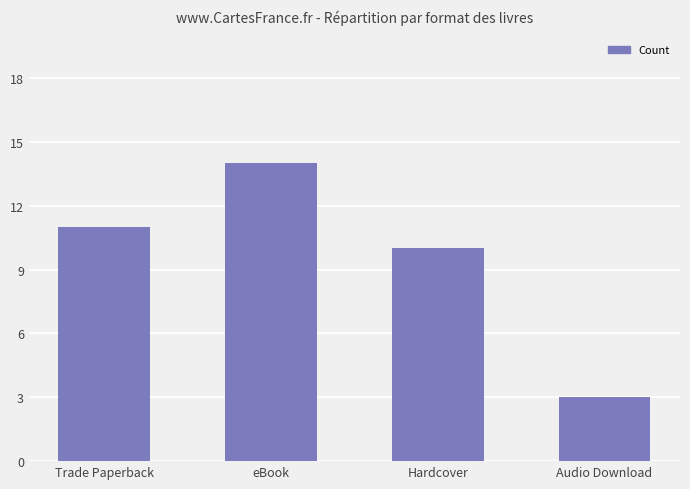

What is the ratio of the value at Trade Paperback to the value at Hardcover?

1.1